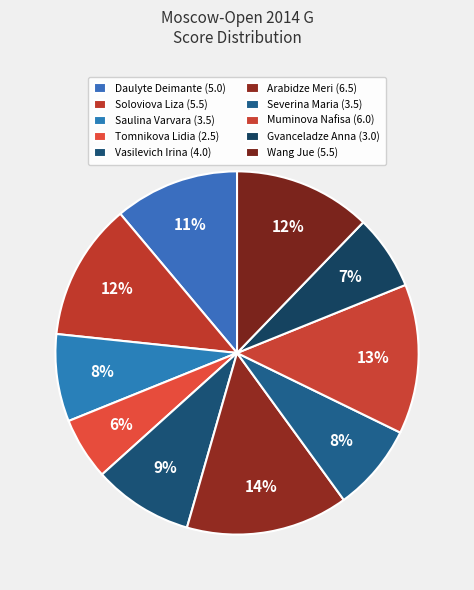

How many segments does this pie chart have?

10